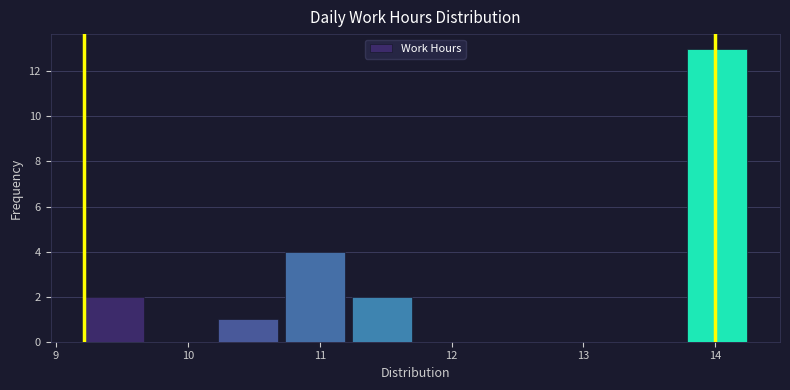

What is the height of the bar covering 10.2 to 10.7 on the x-axis? Neither the bar edges nor the heights are printed on the chart, so give them approximately, as read against the axes.

1